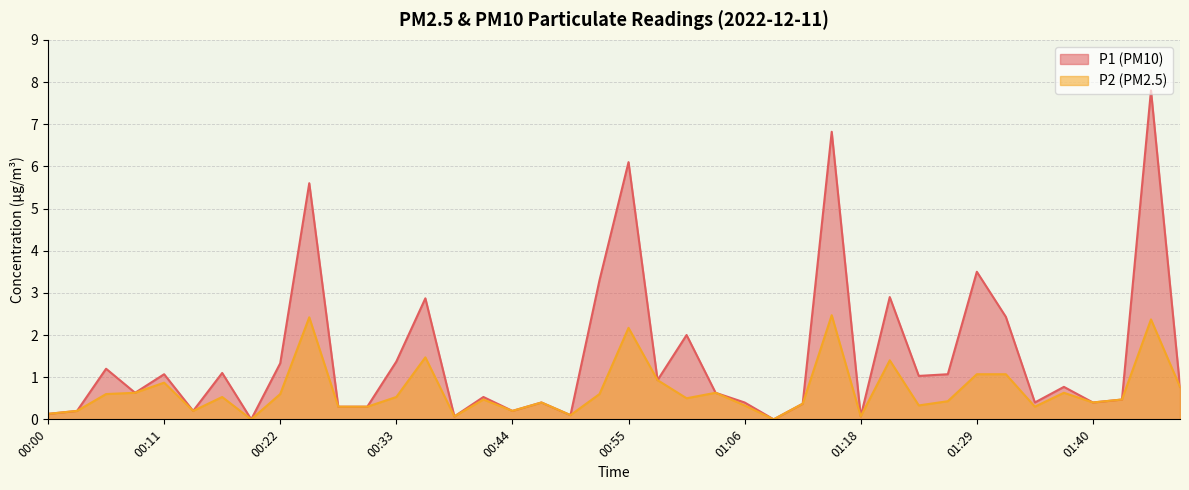

True or false: P1 and P2 intersect in this chart.

False